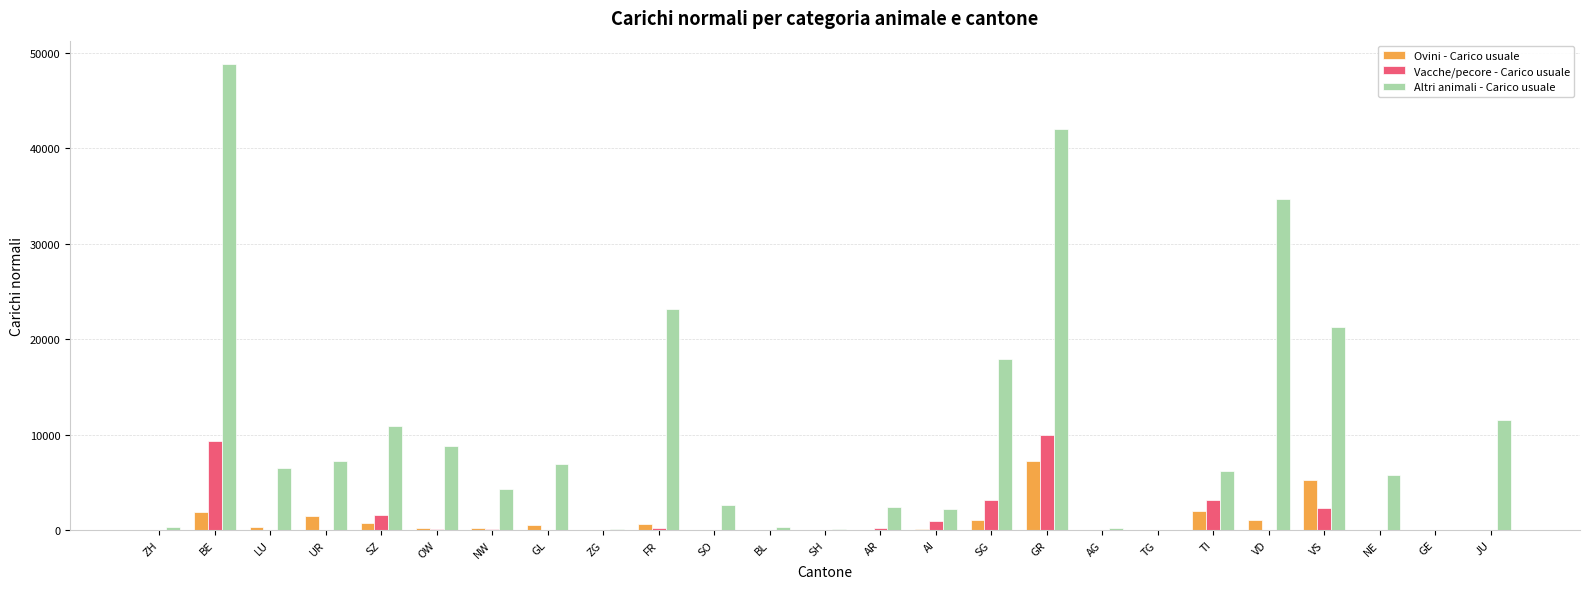

What is the greatest value displayed?

48825